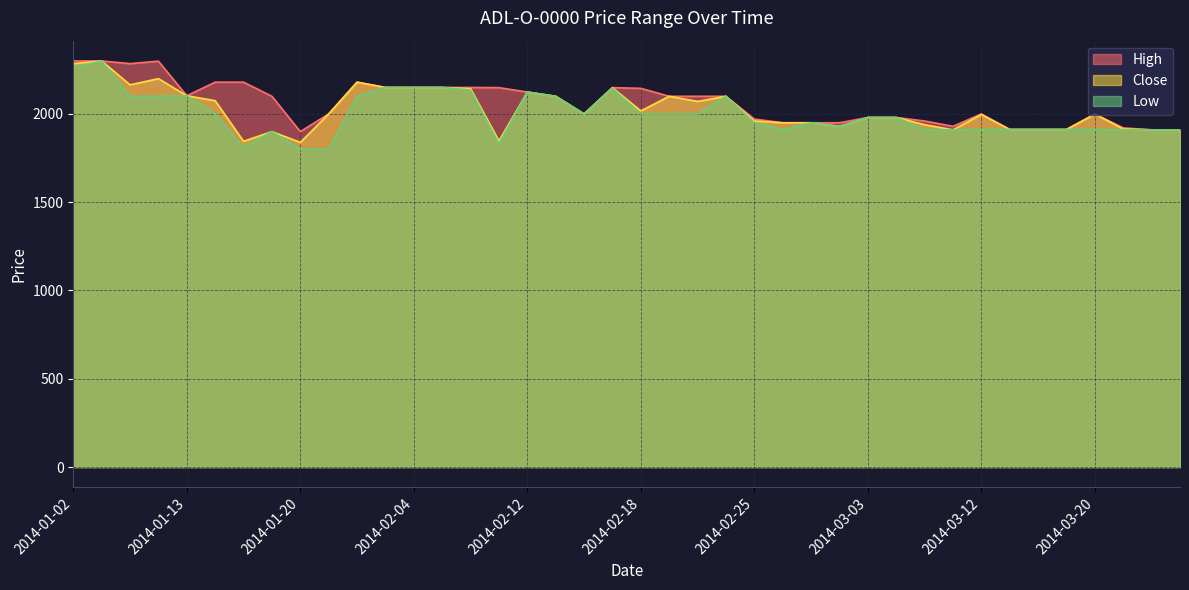

Between 2014-03-20 and 2014-01-06, which is larger?

2014-01-06